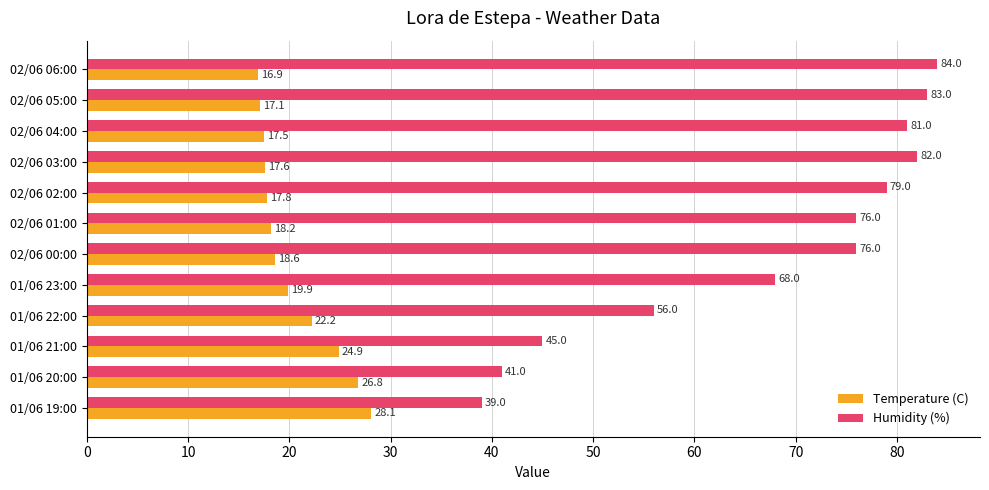

The value of Temperature (C) at 02/06 00:00 is 18.6. True or false?

True